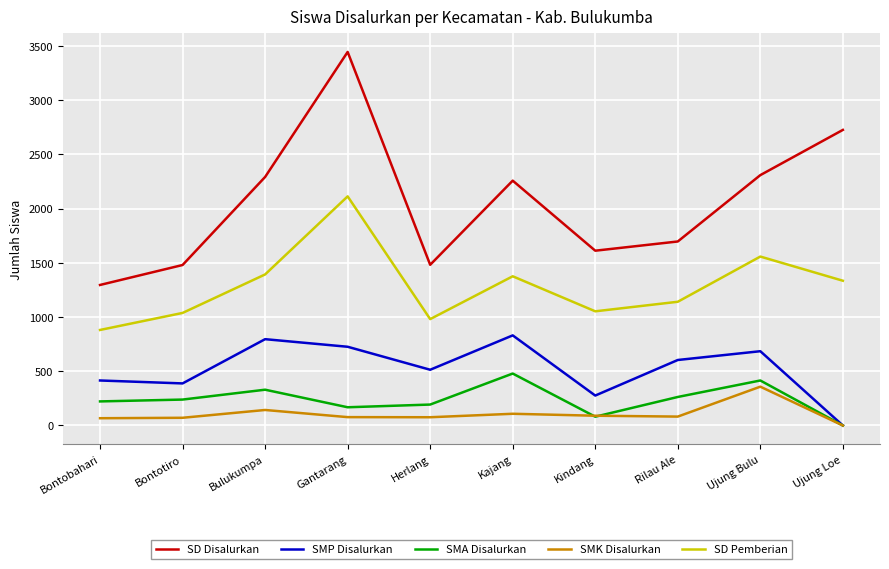

Between Gantarang and Rilau Ale, which series saw the biggest shift?

SD Disalurkan